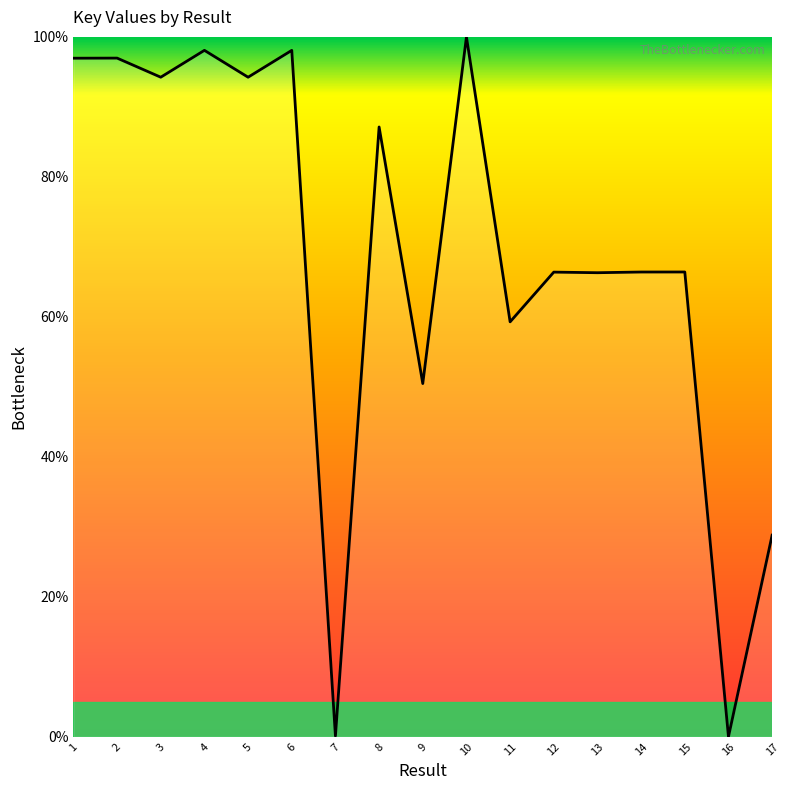

Which has a higher value, 15 or 10?

10